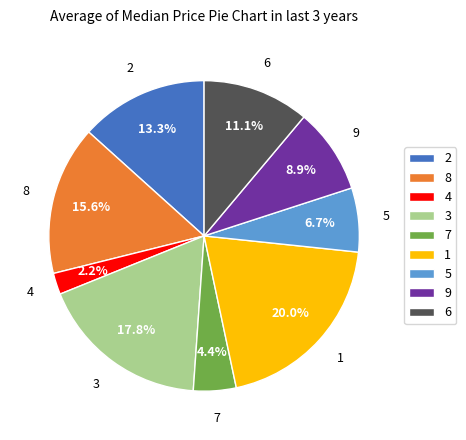

To the nearest percent, what is the average slice percentage?

11%